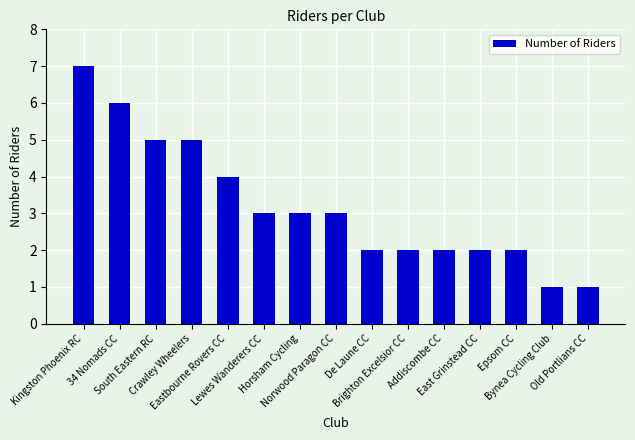

How many bars are there in total?

15